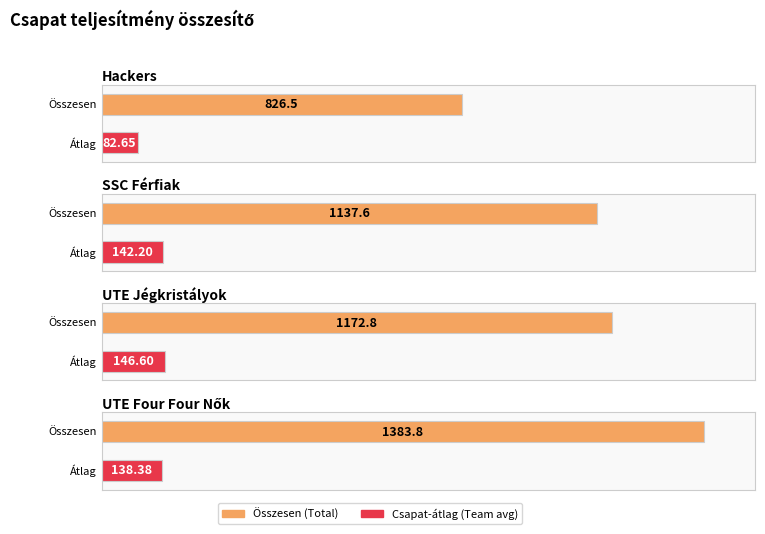

Reading left to right, extract all data points from this chart.

Összesen (Total): Hackers=826.5	SSC Férfiak=1137.6	UTE Jégkristályok=1172.8	UTE Four Four Nők=1383.8
Csapat-átlag (Team avg): Hackers=82.7	SSC Férfiak=142.2	UTE Jégkristályok=146.6	UTE Four Four Nők=138.4